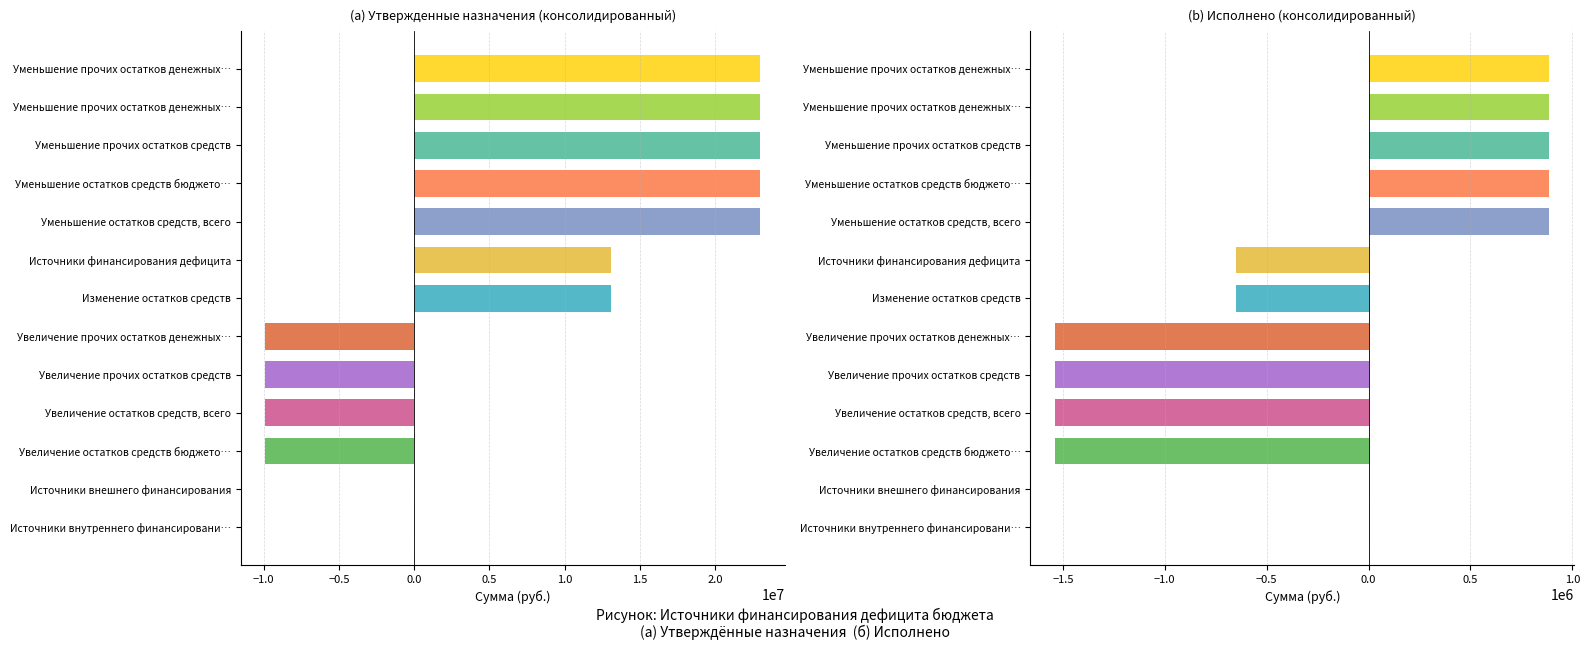

What position from the left is 1.0?

6